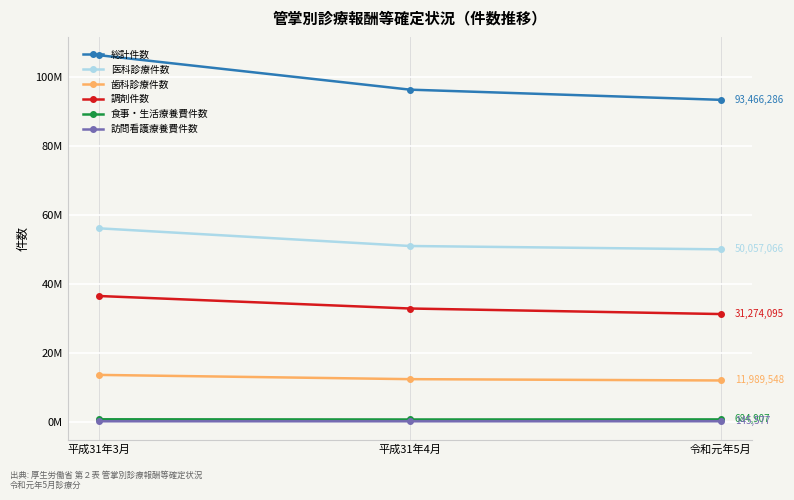

What are all the series names shown in the legend?

総計件数, 医科診療件数, 歯科診療件数, 調剤件数, 食事・生活療養費件数, 訪問看護療養費件数